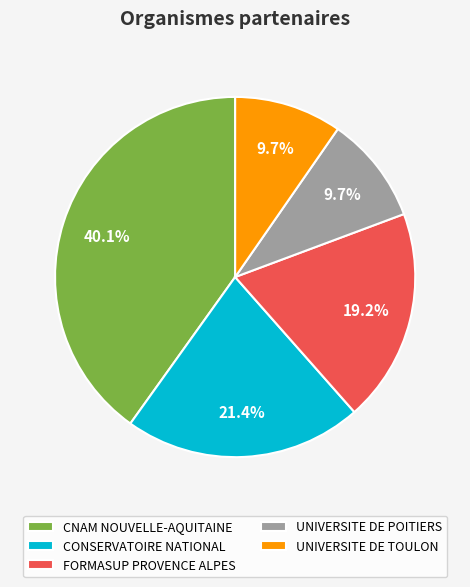

Approximately how many times larger is the value at UNIVERSITE DE TOULON compared to FORMASUP PROVENCE ALPES?

0.5